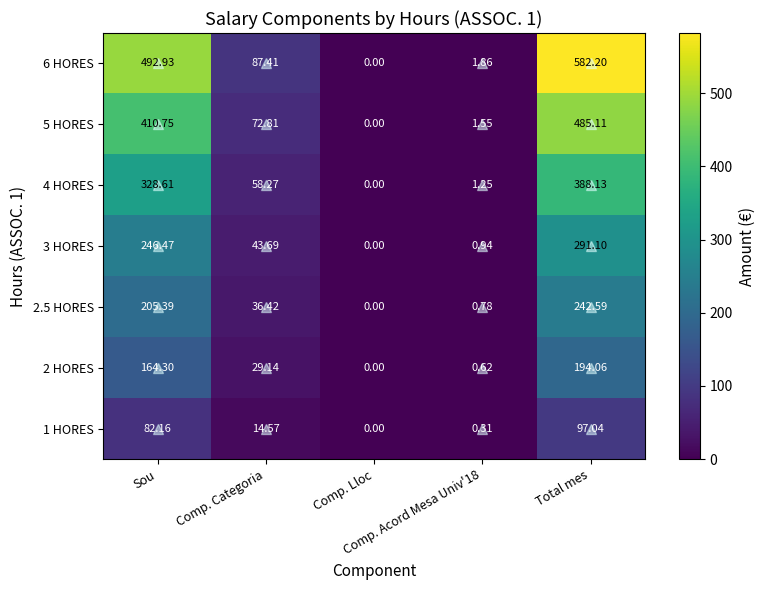

How many data points in 2 HORES are above 29?

3